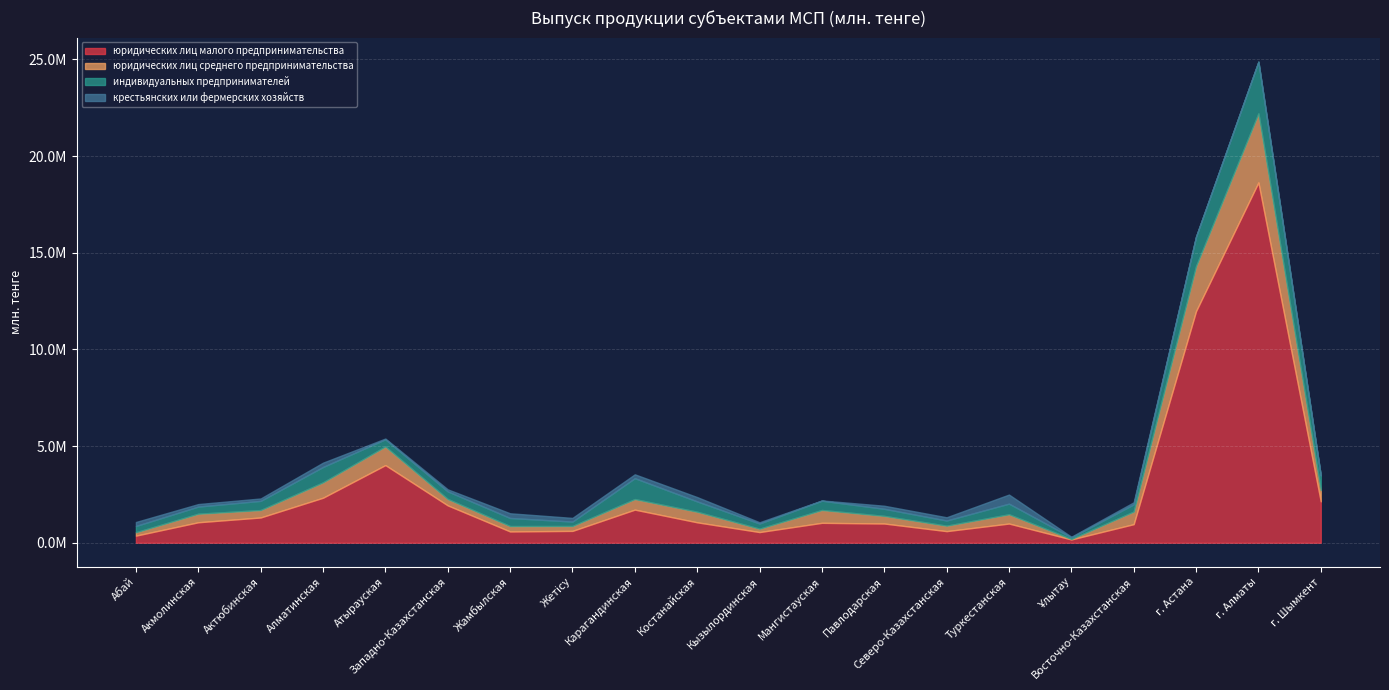

Reading left to right, transcribe all the data shown in this chart.

юридических лиц малого предпринимательства: Абай=366384	Акмолинская=1058064	Актюбинская=1305339	Алматинская=2326654	Атырауская=4014522	Западно-Казахстанская=1931266	Жамбылская=583165	Жетісу=611925	Карагандинская=1711584	Костанайская=1055402	Кызылординская=550988	Мангистауская=1029275	Павлодарская=993263	Северо-Казахстанская=599362	Туркестанская=992201	Ұлытау=169274	Восточно-Казахстанская=959825	г. Астана=11979743	г. Алматы=18634413	г. Шымкент=2139089
юридических лиц среднего предпринимательства: Абай=175789	Акмолинская=441717	Актюбинская=384325	Алматинская=795324	Атырауская=964272	Западно-Казахстанская=330464	Жамбылская=277759	Жетісу=252702	Карагандинская=545611	Костанайская=546039	Кызылординская=175288	Мангистауская=663441	Павлодарская=393916	Северо-Казахстанская=281446	Туркестанская=477278	Ұлытау=26208	Восточно-Казахстанская=651146	г. Астана=2323888	г. Алматы=3568314	г. Шымкент=584242
индивидуальных предпринимателей: Абай=323754	Акмолинская=370307	Актюбинская=475093	Алматинская=795398	Атырауская=371523	Западно-Казахстанская=393514	Жамбылская=419391	Жетісу=228894	Карагандинская=1081240	Костанайская=534904	Кызылординская=268567	Мангистауская=482056	Павлодарская=367829	Северо-Казахстанская=267097	Туркестанская=551702	Ұлытау=82375	Восточно-Казахстанская=373805	г. Астана=1530926	г. Алматы=2675931	г. Шымкент=753023
крестьянских или фермерских хозяйств: Абай=206439	Акмолинская=129406	Актюбинская=123821	Алматинская=223417	Атырауская=38692	Западно-Казахстанская=106818	Жамбылская=242265	Жетісу=190021	Карагандинская=199815	Костанайская=224421	Кызылординская=63978	Мангистауская=11630	Павлодарская=157685	Северо-Казахстанская=168476	Туркестанская=469853	Ұлытау=32430	Восточно-Казахстанская=106937	г. Астана=6	г. Алматы=12	г. Шымкент=5688